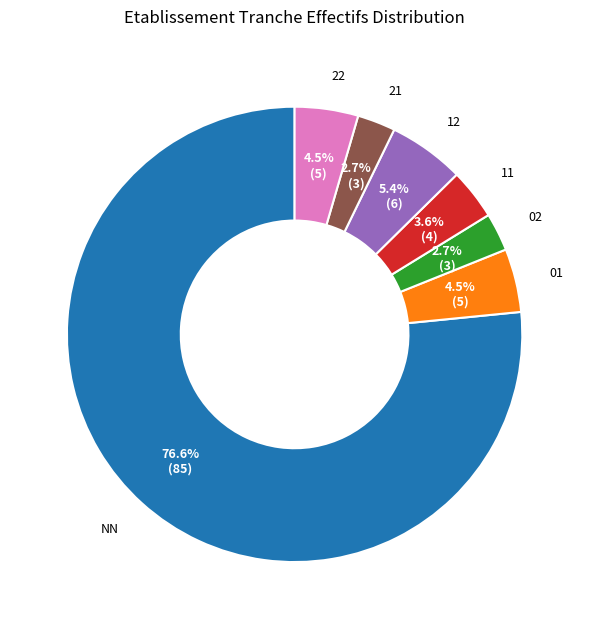

Which slice is the smallest?

02